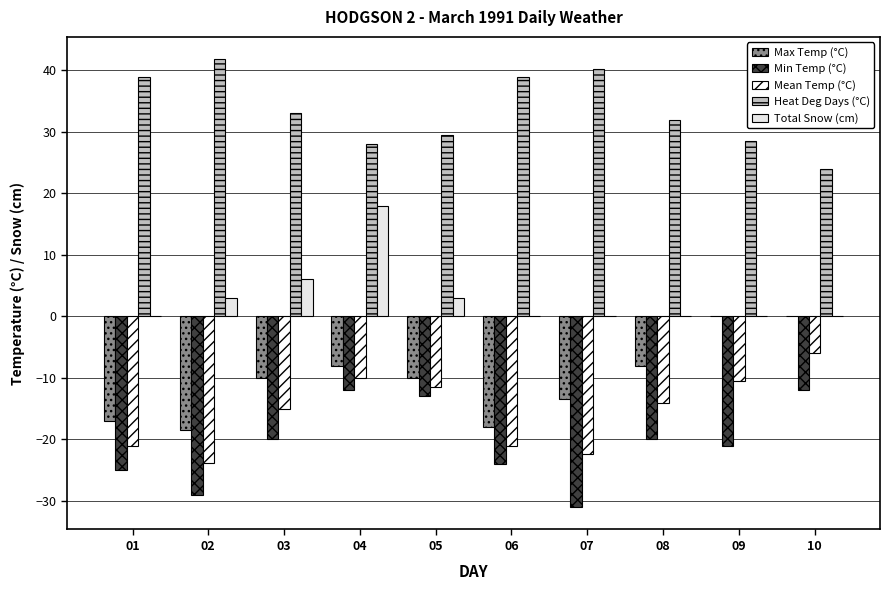

Rank the series at 04 from highest to lowest value.

Heat Deg Days (°C), Total Snow (cm), Max Temp (°C), Mean Temp (°C), Min Temp (°C)